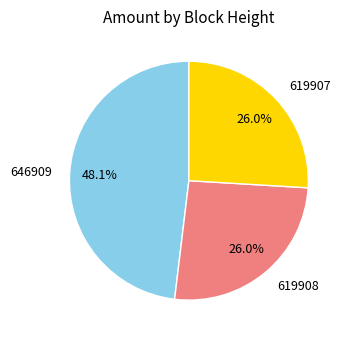

What is the largest slice in the pie chart?

646909